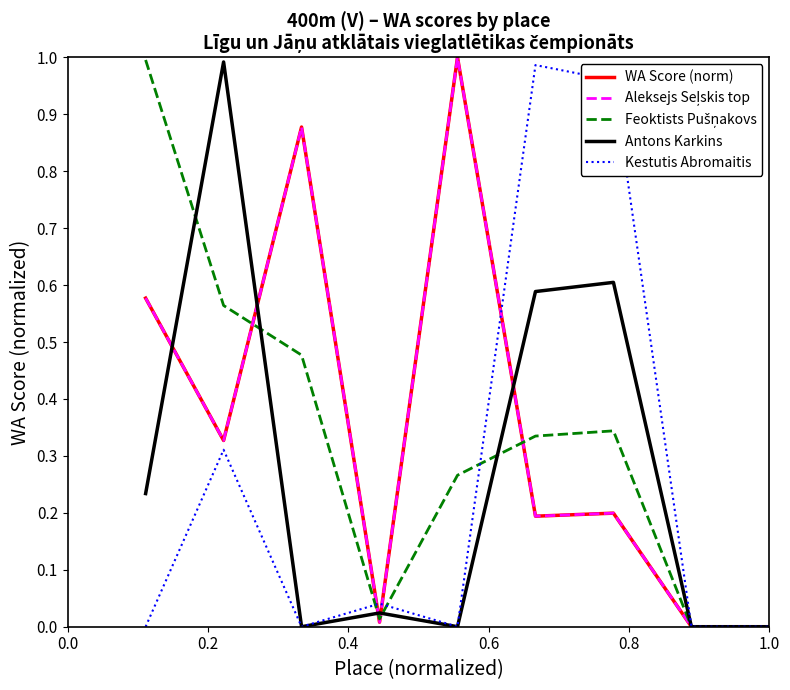

Reading left to right, transcribe all the data shown in this chart.

WA Score (norm): 0.6	0.3	0.9	0.0	1.0	0.2	0.2	0.0	0.0
Aleksejs Seļskis top: 0.6	0.3	0.9	0.0	1.0	0.2	0.2	0.0	0.0
Feoktists Pušņakovs: 1.0	0.6	0.5	0.0	0.3	0.3	0.3	0.0	0.0
Antons Karkins: 0.2	1.0	0.0	0.0	0.0	0.6	0.6	0.0	0.0
Kestutis Abromaitis: 0.0	0.3	0.0	0.0	0.0	1.0	1.0	0.0	0.0